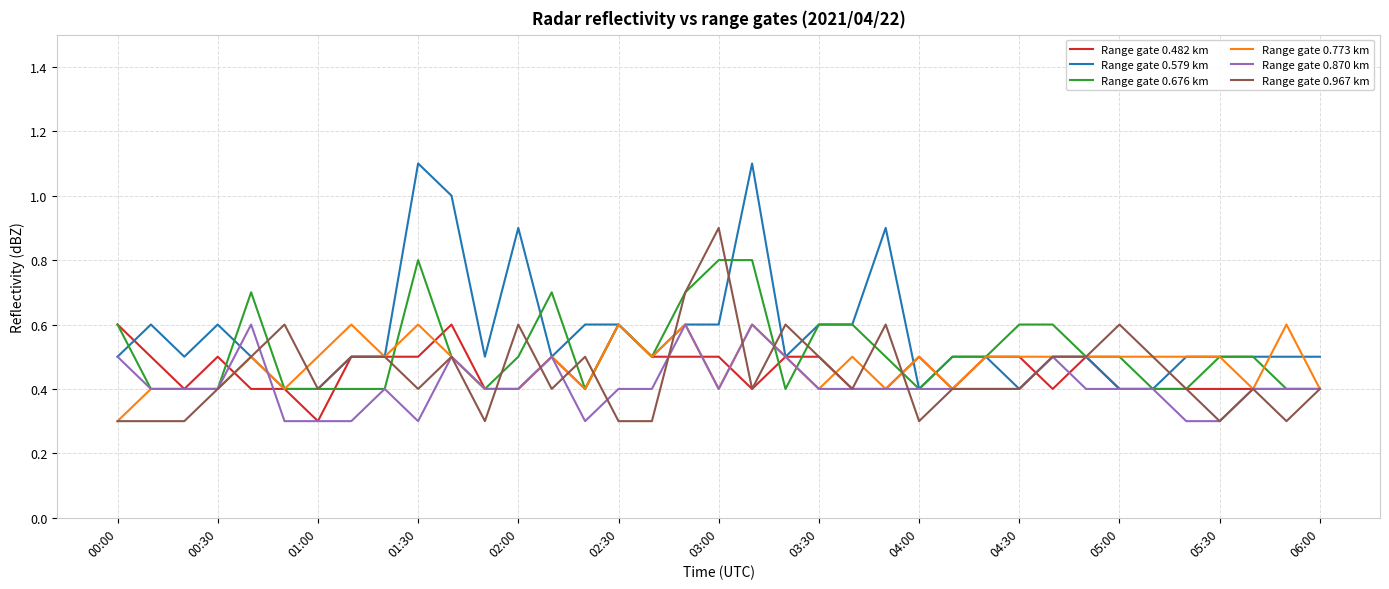

What is the maximum value shown in the chart?

1.1